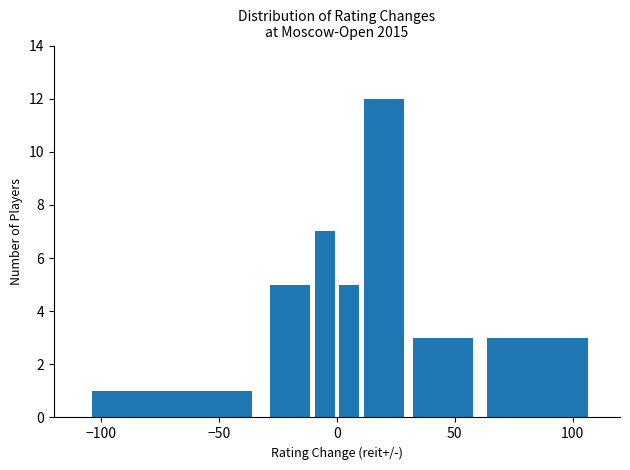

How many distinct data groups are displayed?

1